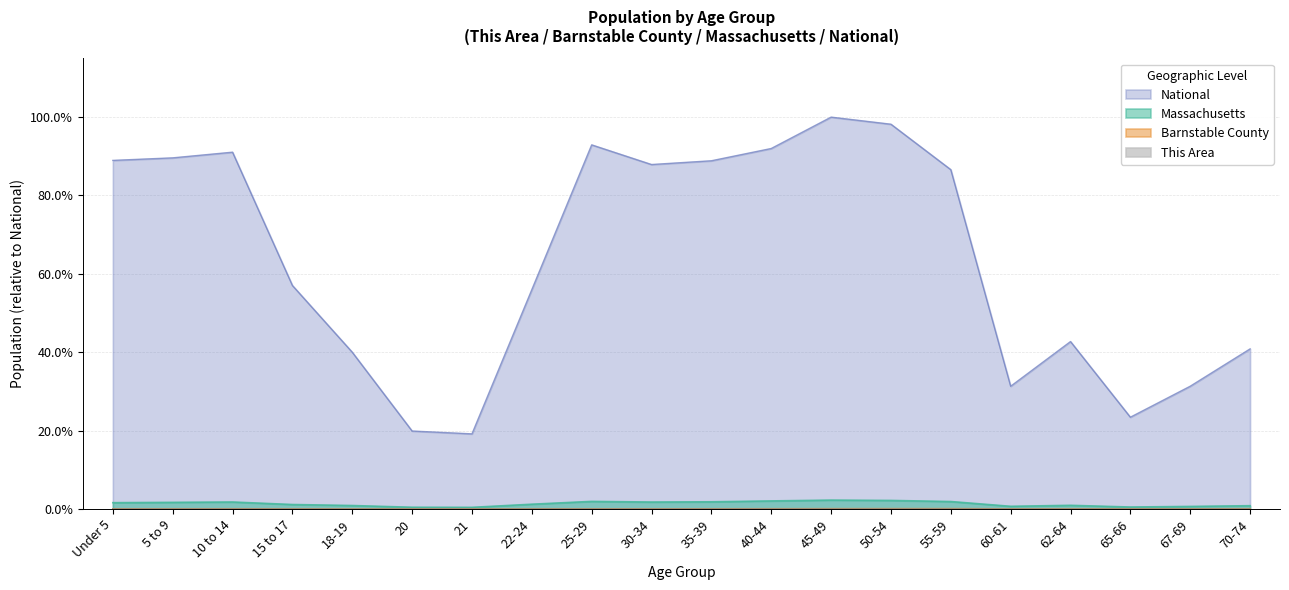

How many lines are shown in the chart?

4